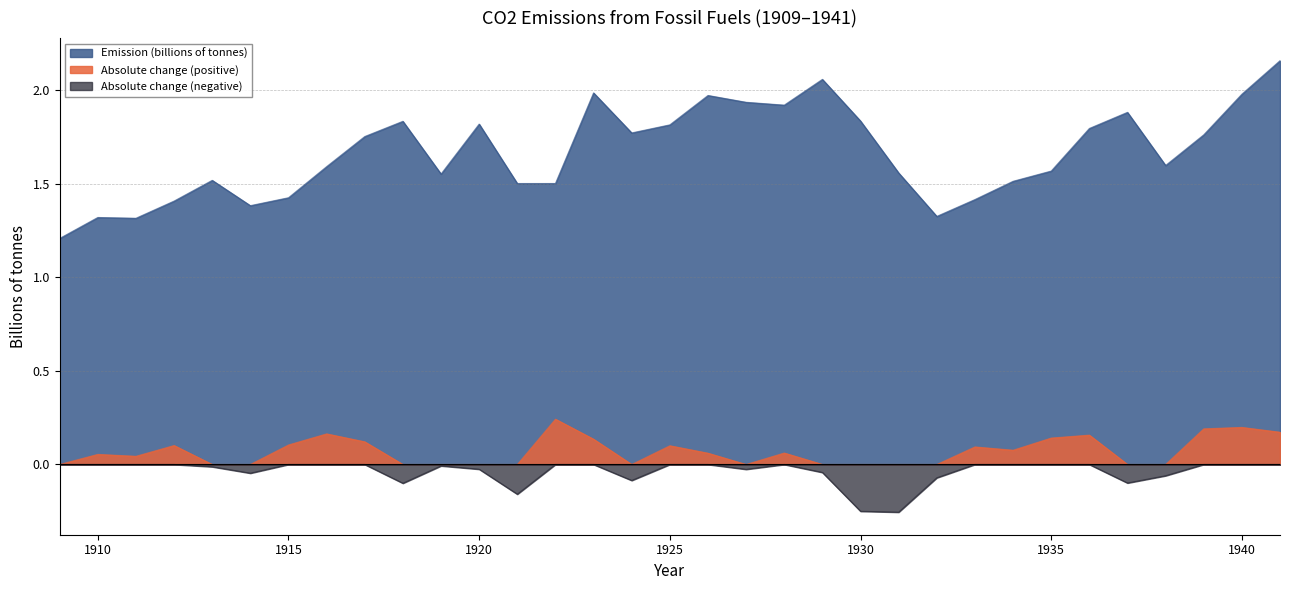

How many points are higher than both their immediate neighbors (excluding endpoints)?

8